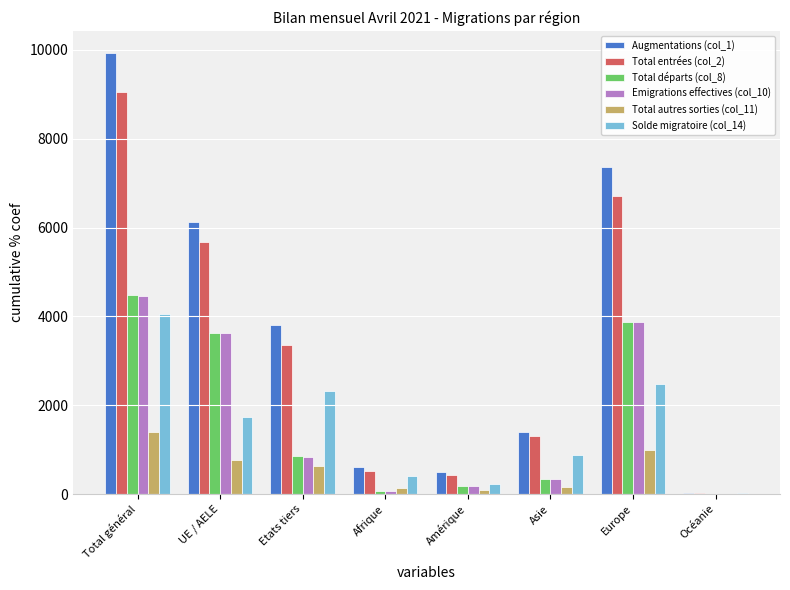

Which category has the highest value in the Augmentations (col_1) series?

Total général